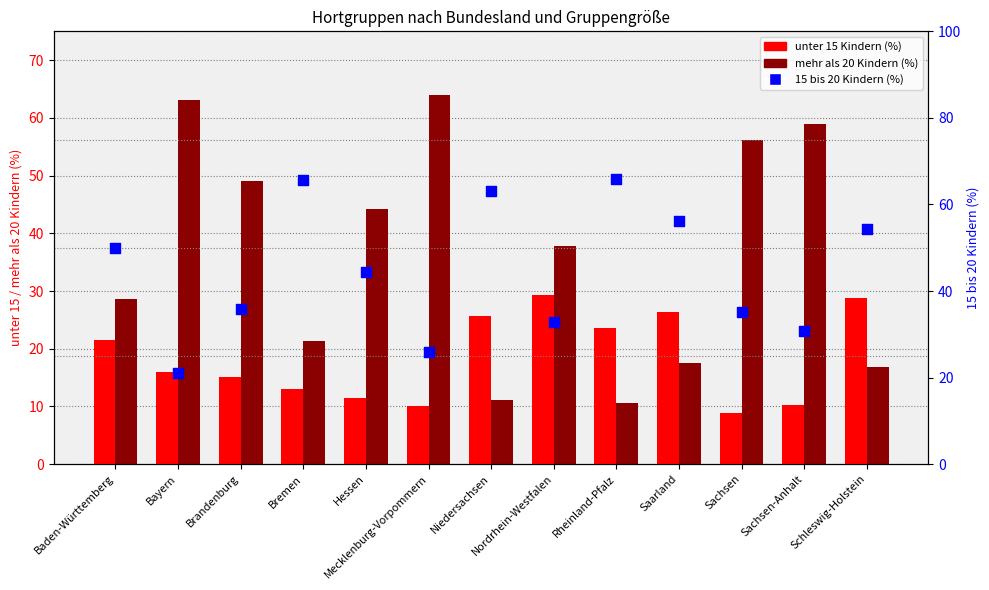

What is the total value across all series at Hessen?

100.0